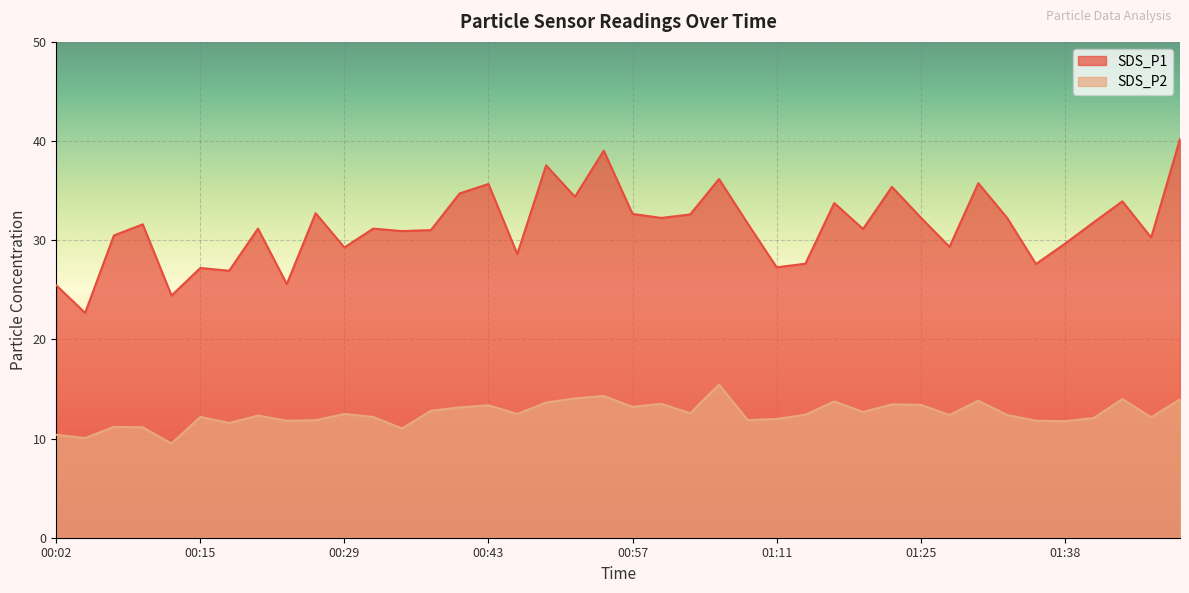

What is the label of the 37th point from the right?

00:10